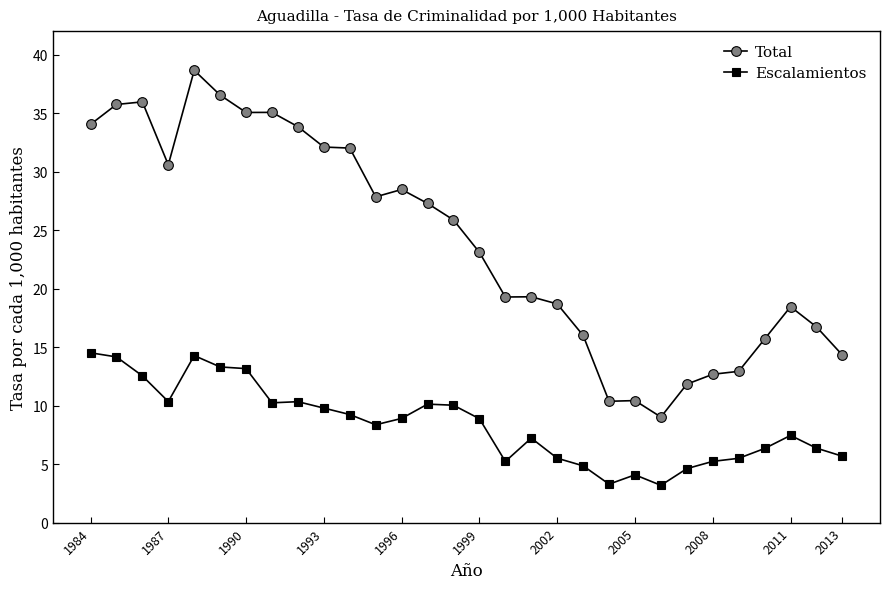

What is the difference between the maximum and minimum values in the Total series?

29.6